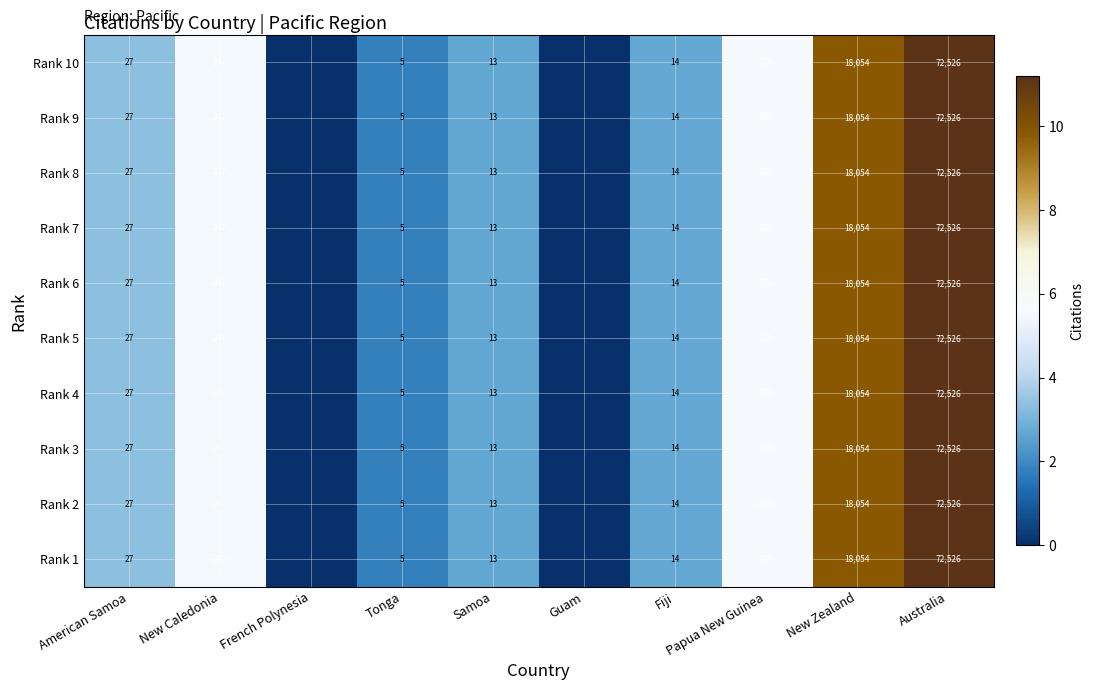

True or false: Rank 7 has a value of 3.5 at New Caledonia.

False